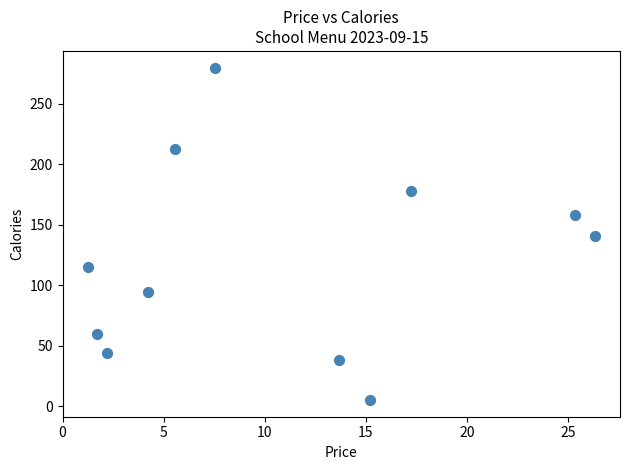

What is the range of Y values (max minus min)?

275